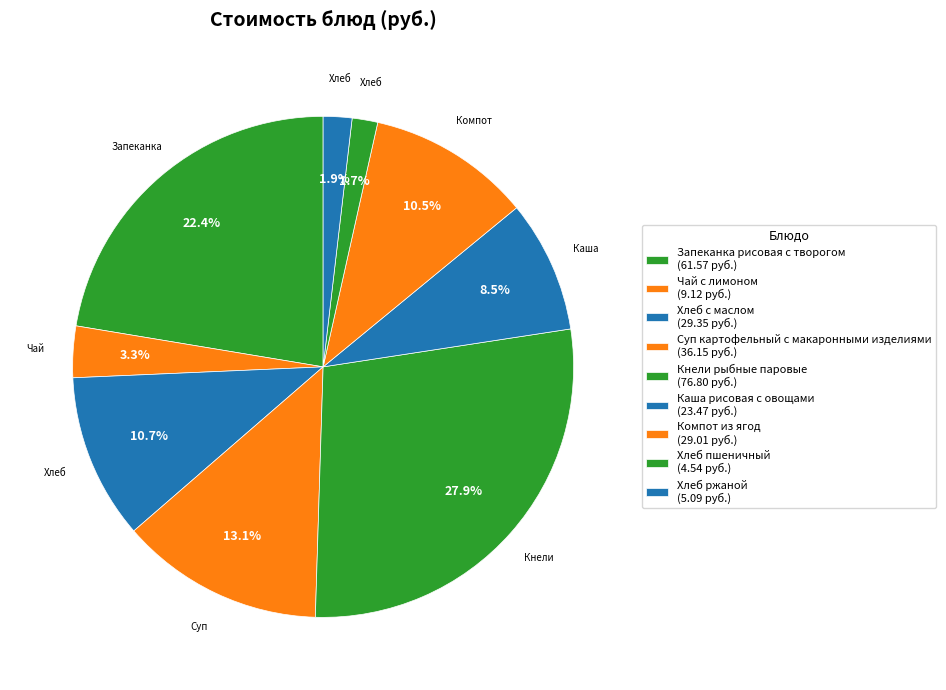

True or false: Компот из ягод accounts for 11% of the total.

True